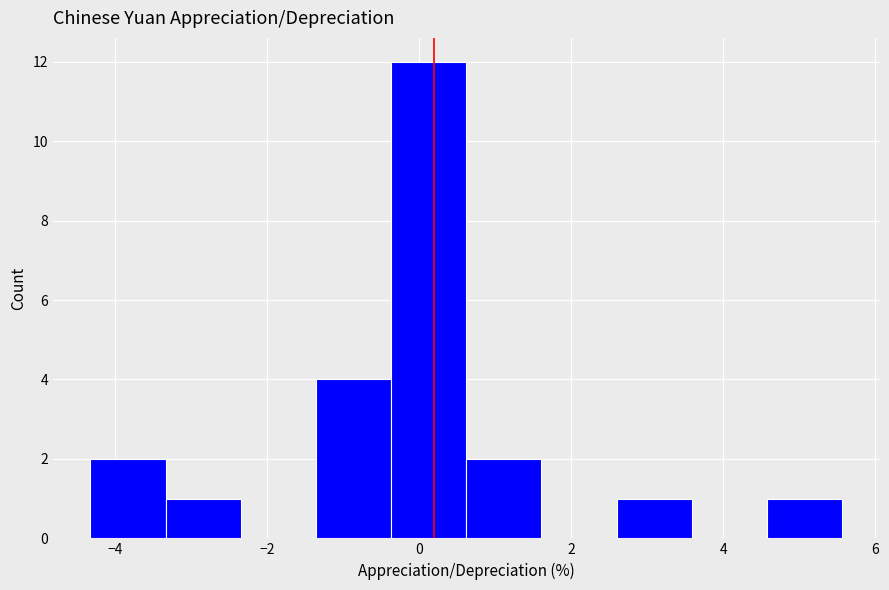

Which range on the x-axis has the tallest bar?

-0.4 to 0.6